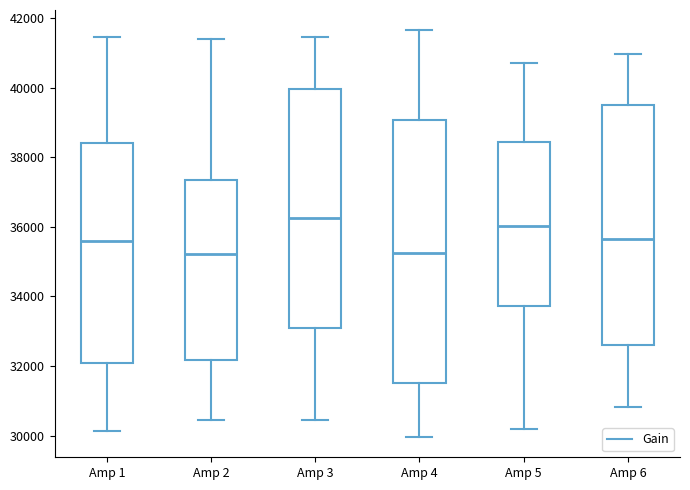

Reading left to right, transcribe this box plot: for each box, give where its median line is, the range the box spans, and where its two whiskers end, as read against the y-axis. The values are not printed on the chart, so give them approximately, as read against the axis.

Amp 1: median 35600, box 32000 to 38400, whiskers 30200 to 41400
Amp 2: median 35200, box 32200 to 37400, whiskers 30400 to 41400
Amp 3: median 36200, box 33000 to 40000, whiskers 30400 to 41400
Amp 4: median 35200, box 31600 to 39000, whiskers 30000 to 41600
Amp 5: median 36000, box 33800 to 38400, whiskers 30200 to 40800
Amp 6: median 35600, box 32600 to 39600, whiskers 30800 to 41000